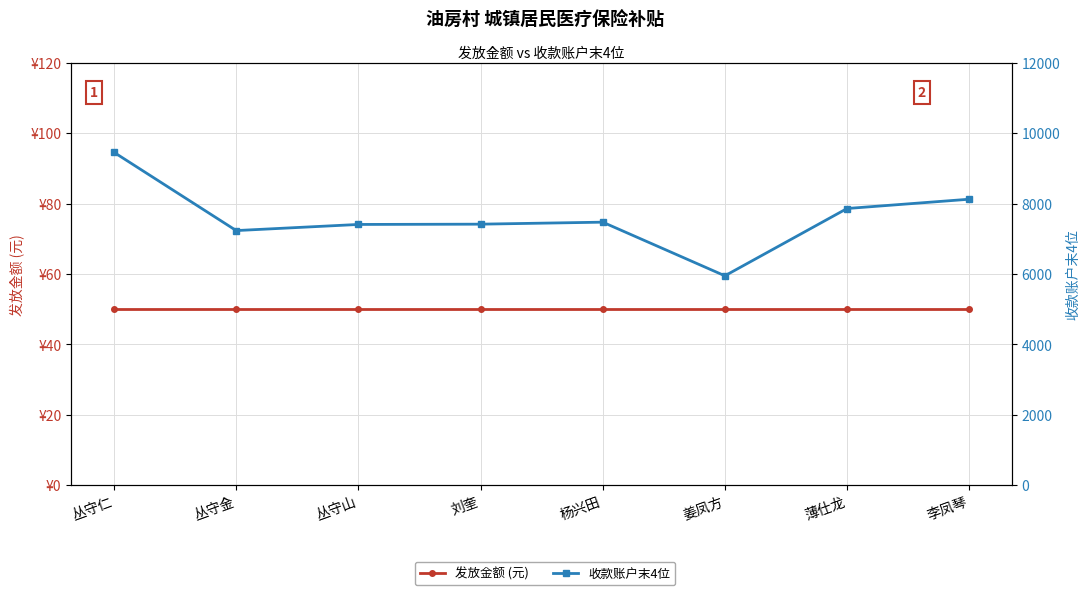

Which series has the largest range (max minus min)?

收款账户末4位